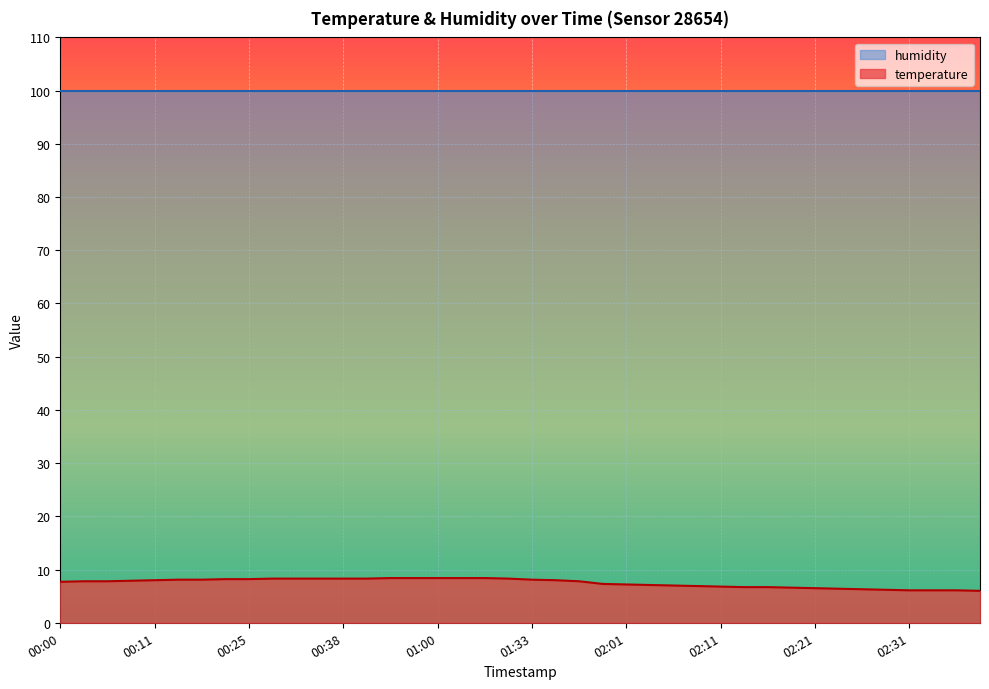

Rank the categories by value from highest to lowest.

00:46, 00:52, 01:00, 01:14, 01:19, 00:27, 00:30, 00:35, 00:38, 00:40, 01:25, 00:22, 00:25, 00:14, 00:17, 01:33, 00:11, 01:38, 00:09, 00:03, 00:06, 01:47, 00:00, 01:58, 02:01, 02:03, 02:06, 02:08, 02:11, 02:13, 02:16, 02:18, 02:21, 02:23, 02:26, 02:28, 02:31, 02:33, 02:36, 02:38